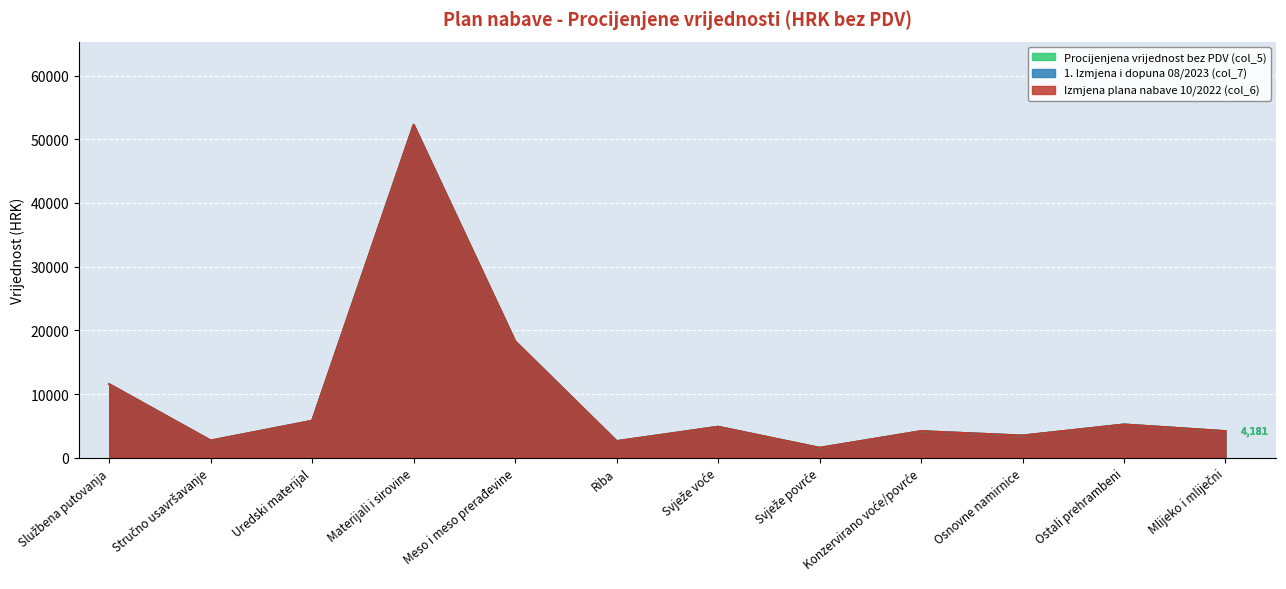

What is the greatest value displayed?

52257.0